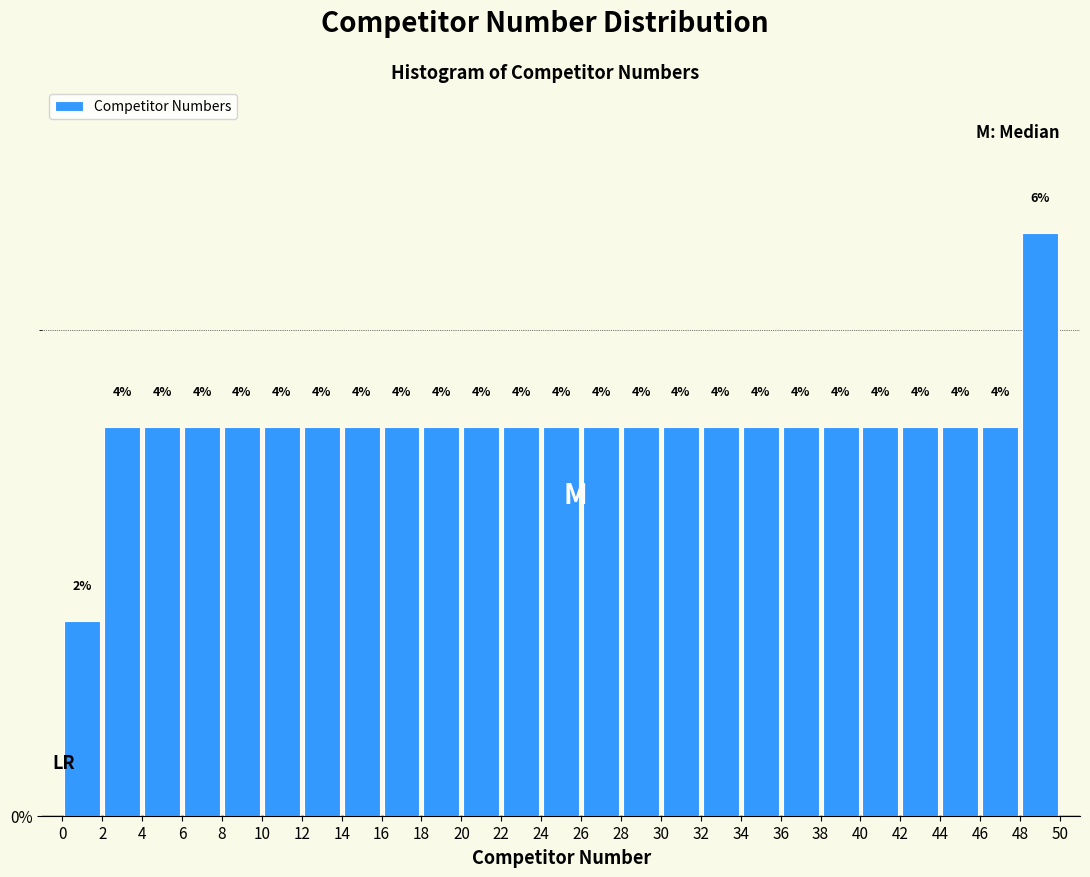

How tall is the bar that spans 40 to 42 on the x-axis?

4